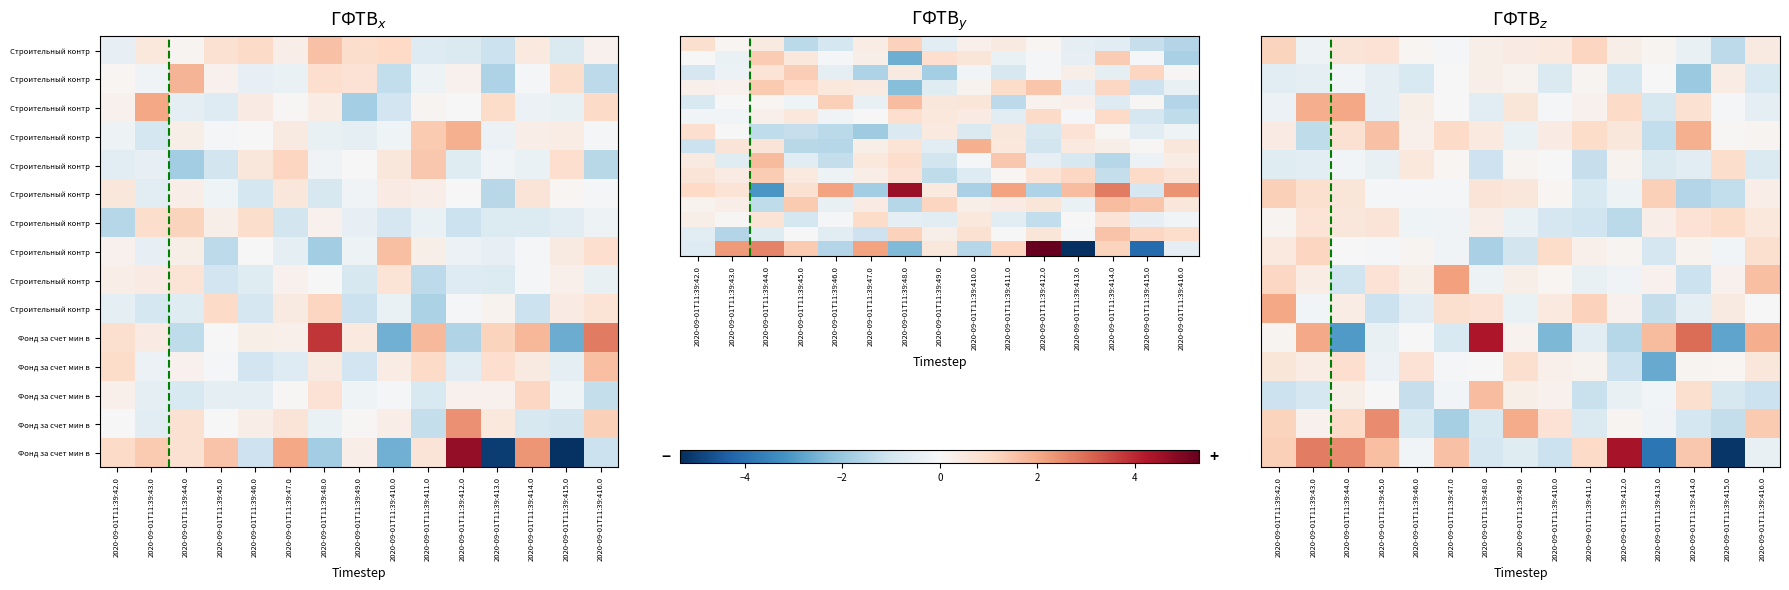

What is the difference between the highest and lowest values at 2020-09-01T11:39:410.0?

3.3